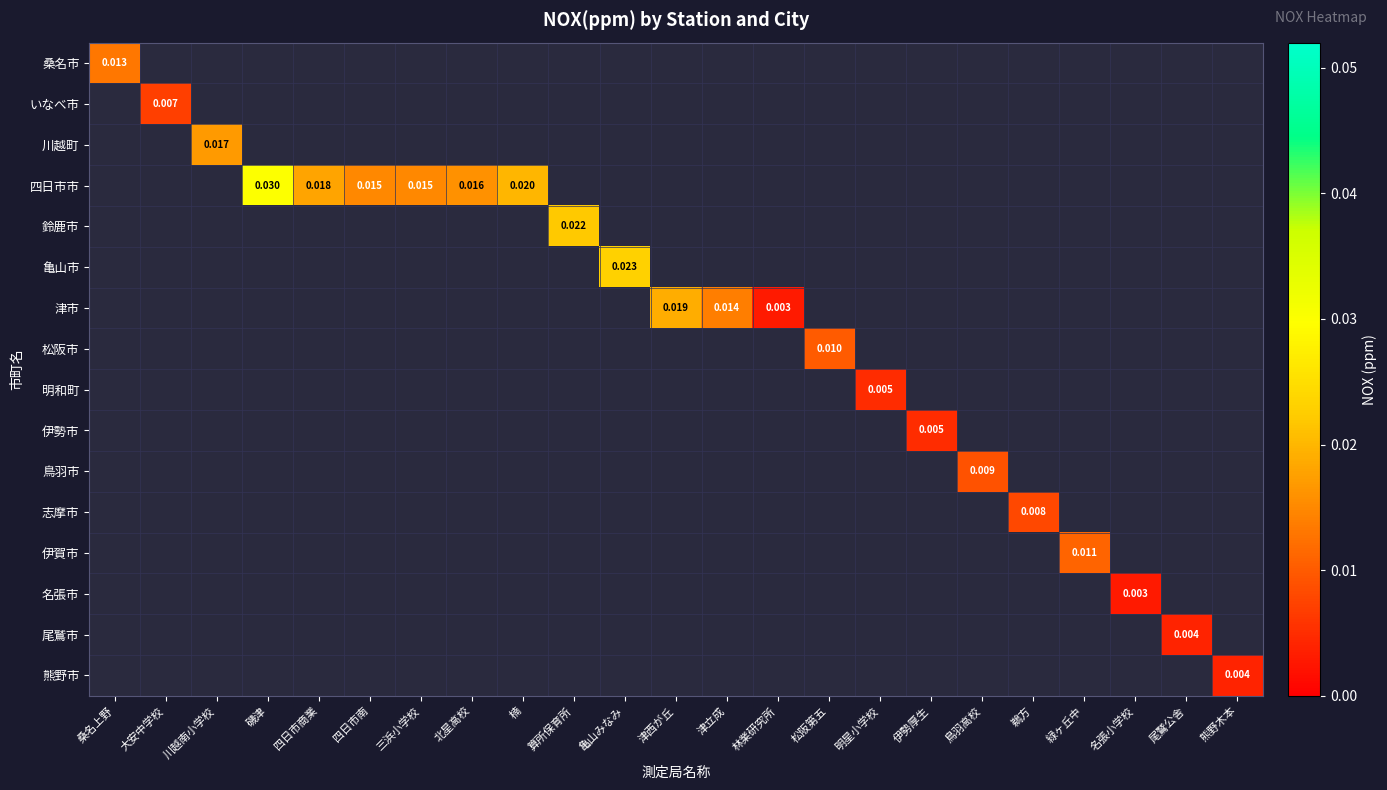

How many values in 松阪市 are above zero?

1